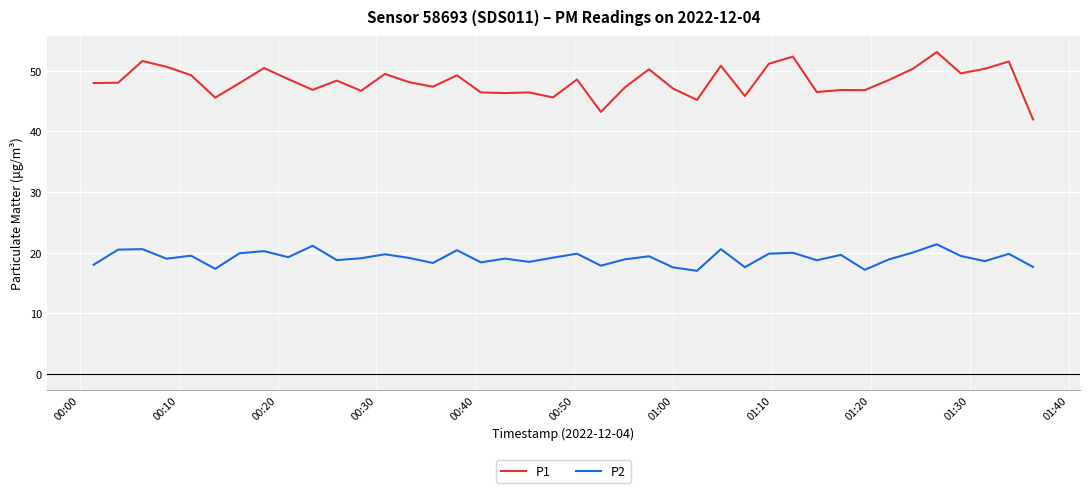

What are all the series names shown in the legend?

P1, P2